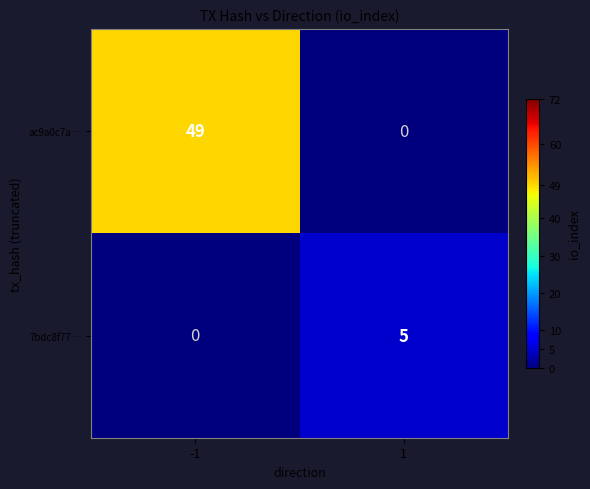

At which category is the sum across all series the highest?

-1